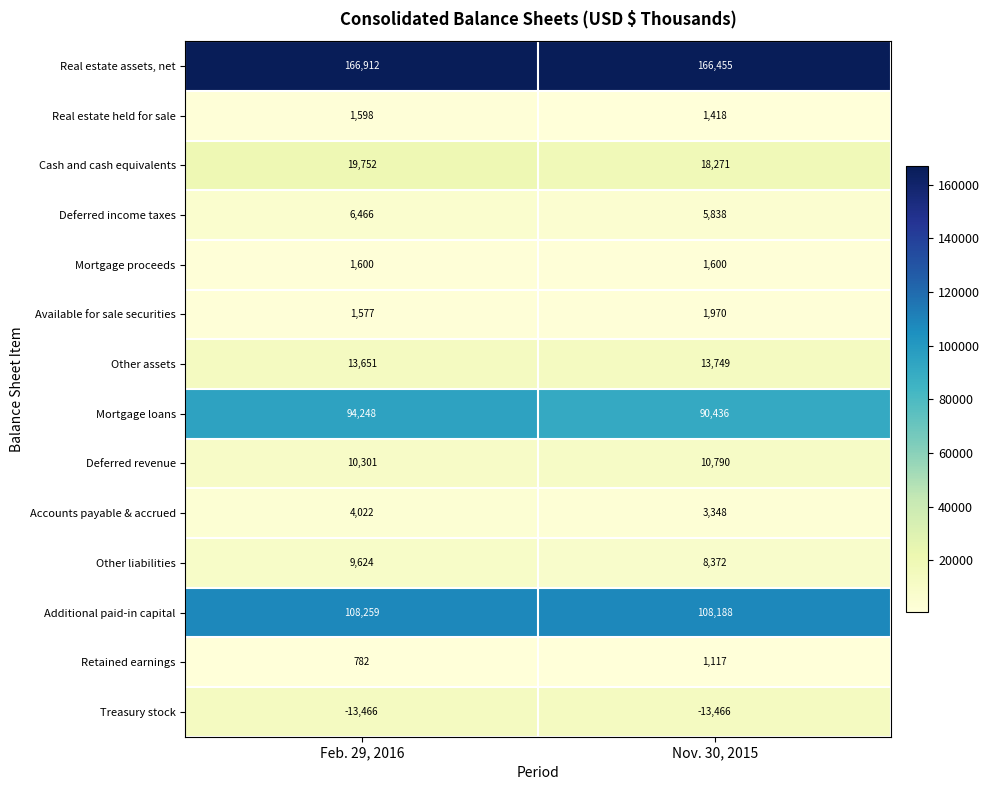

How many categories are shown in the chart?

2